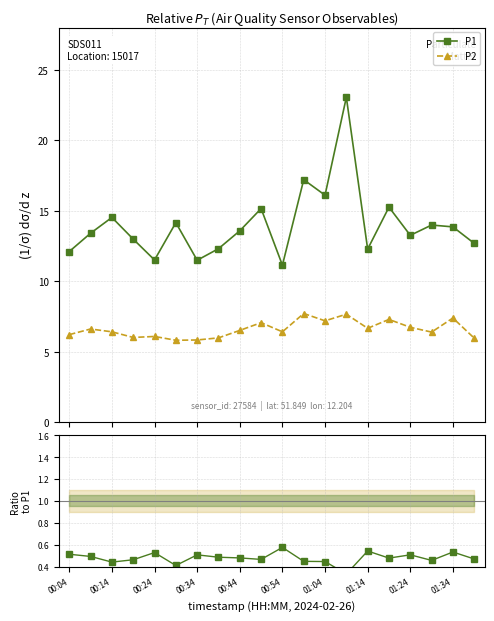

What is the highest value of the P1 series?

23.1